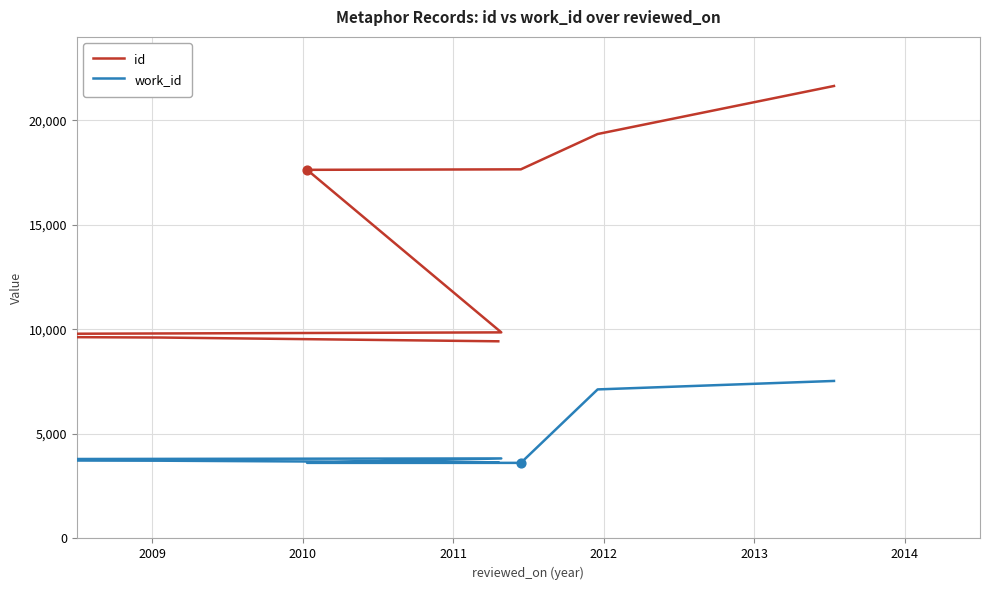

Which series reaches the minimum Y coordinate?

work_id